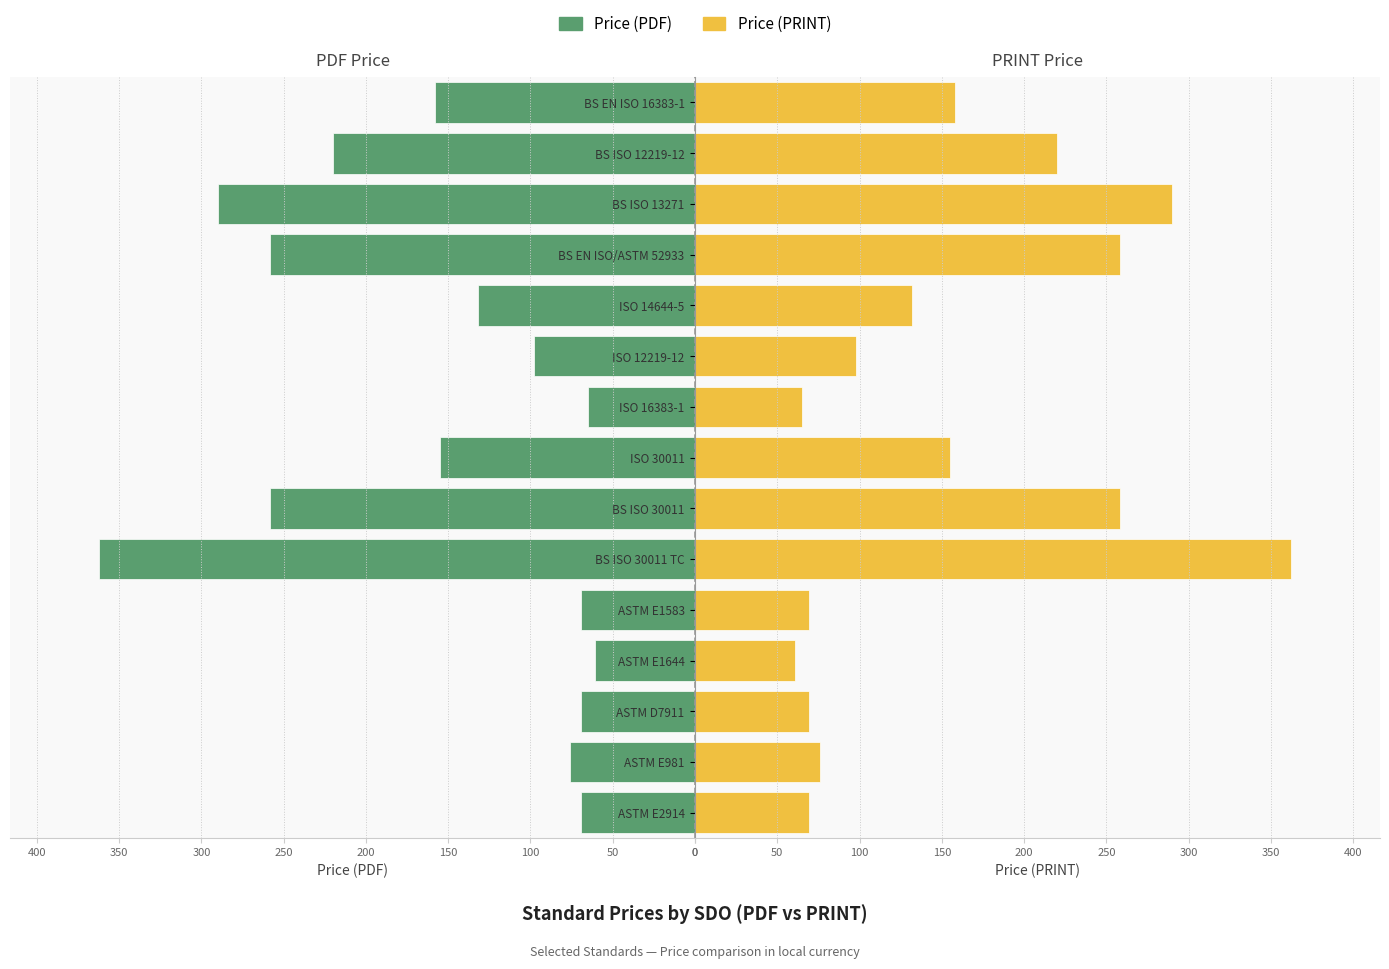

Which series has the largest total across all categories?

Price (PDF)